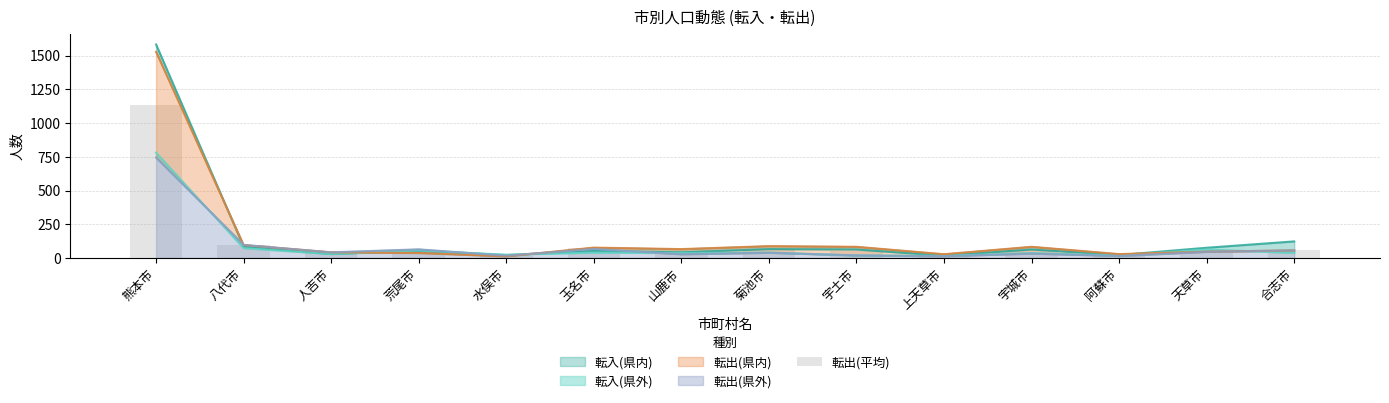

What is the sum of the values at 八代市 and 水俣市?

111.0